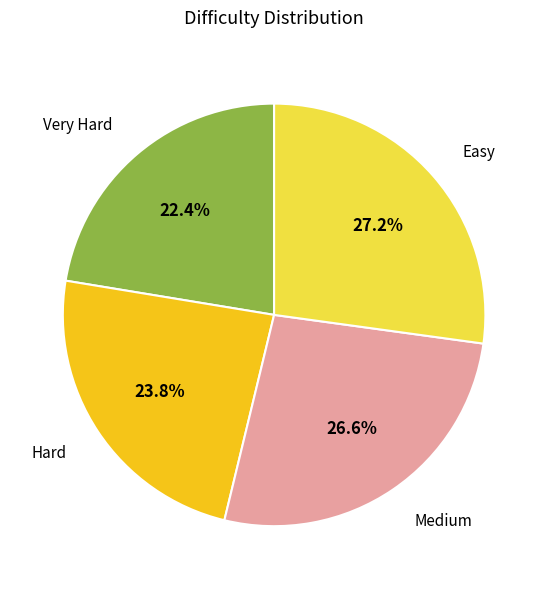

To the nearest percent, what is the difference between the largest and smallest slice percentages?

5%